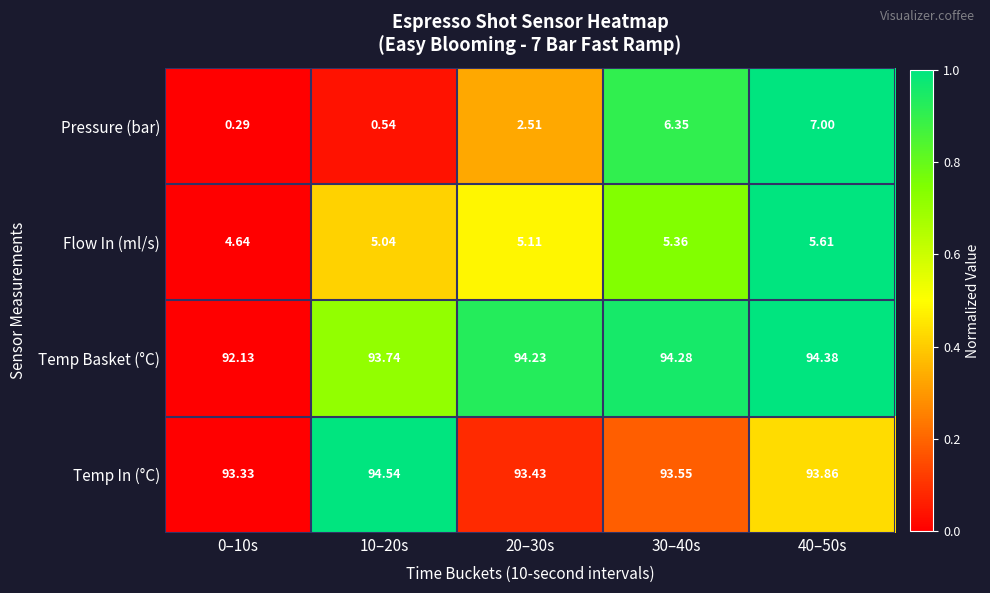

At 20–30s, list the series in order from largest to smallest.

Temp Basket (°C), Temp In (°C), Flow In (ml/s), Pressure (bar)